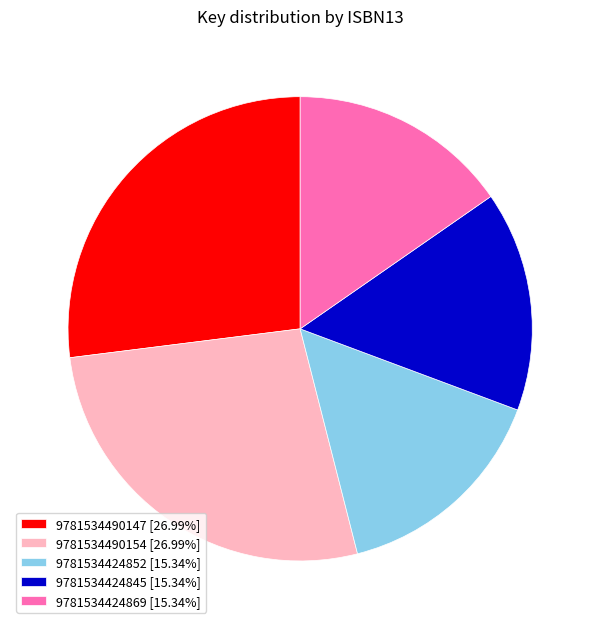

Do 9781534424869 [15.34%] and 9781534490154 [26.99%] together represent more than half of the pie?

No